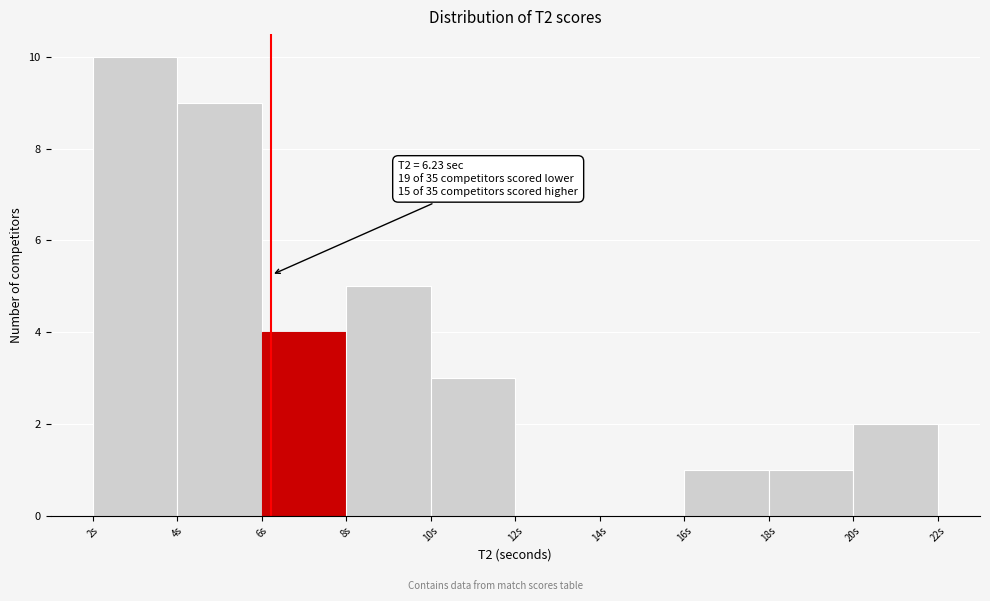

Over which range of the x-axis is the bar tallest?

2 to 4